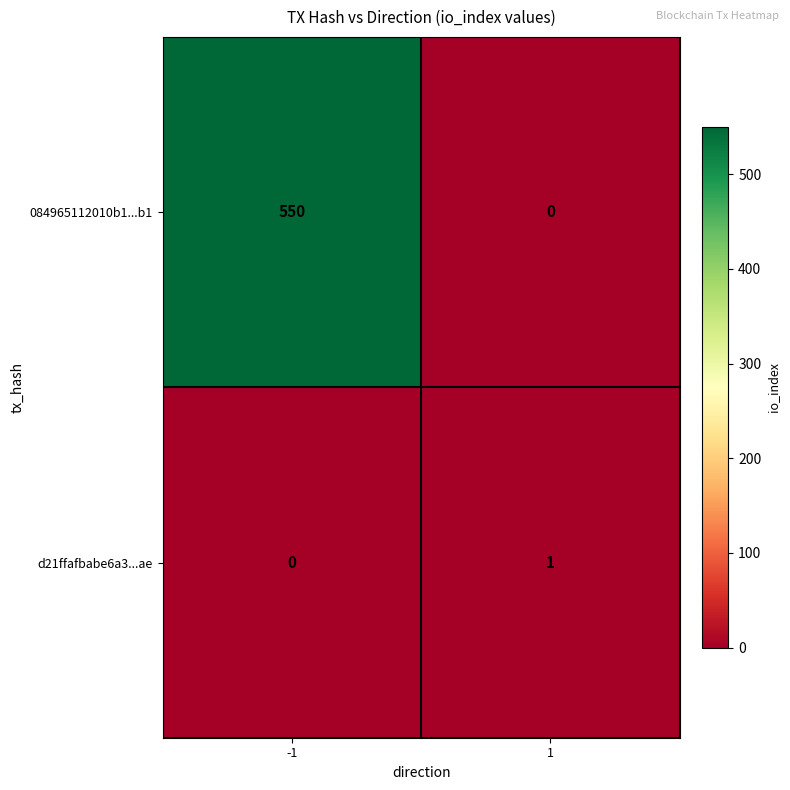

Is the value of 084965112010b1...b1 at -1 greater than the value of d21ffafbabe6a3...ae at -1?

Yes